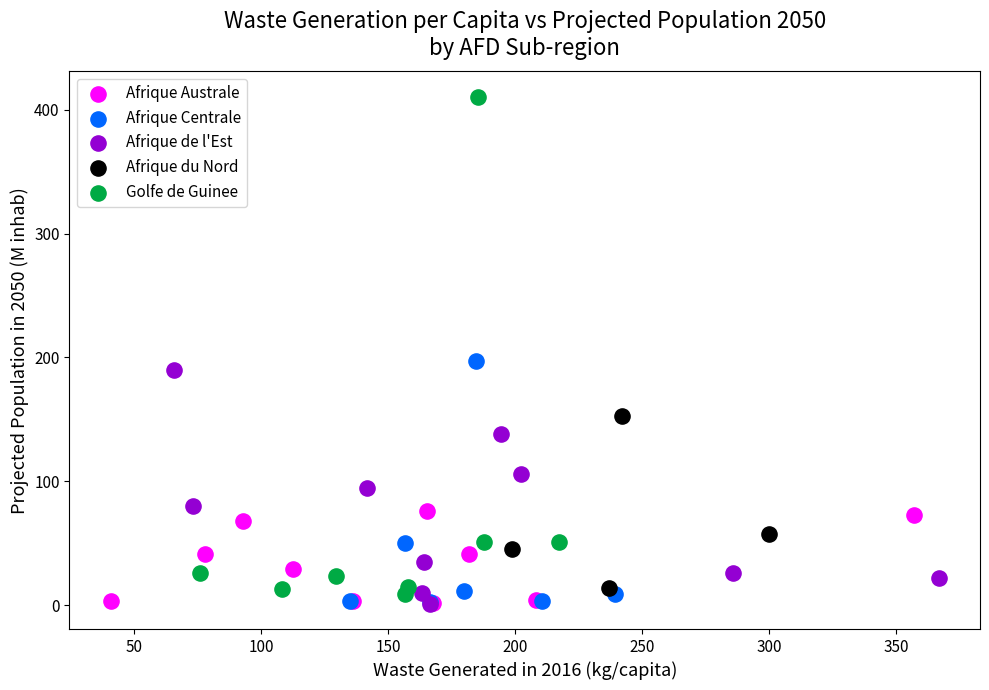

Which series has the largest Y range (max minus min)?

Golfe de Guinee